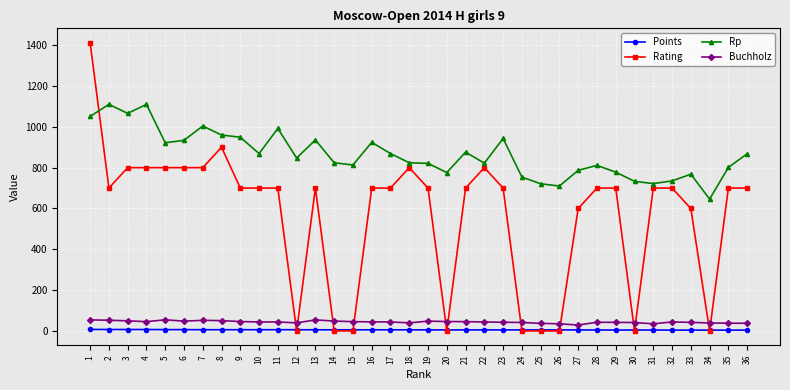

Is it true that Rp equals 252.8 at 22?

False